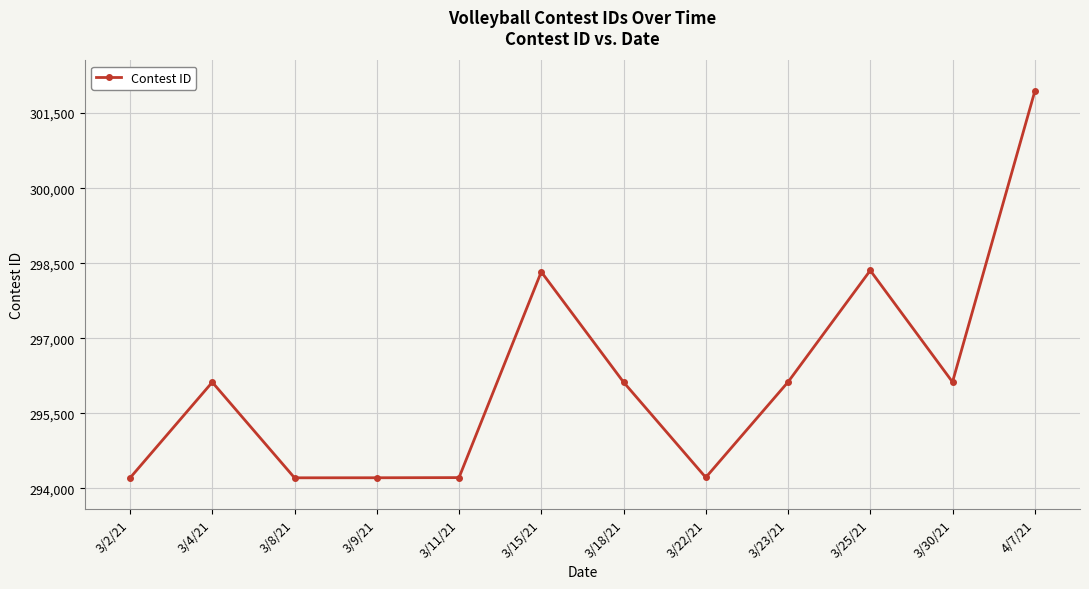

How many categories are shown in the chart?

12